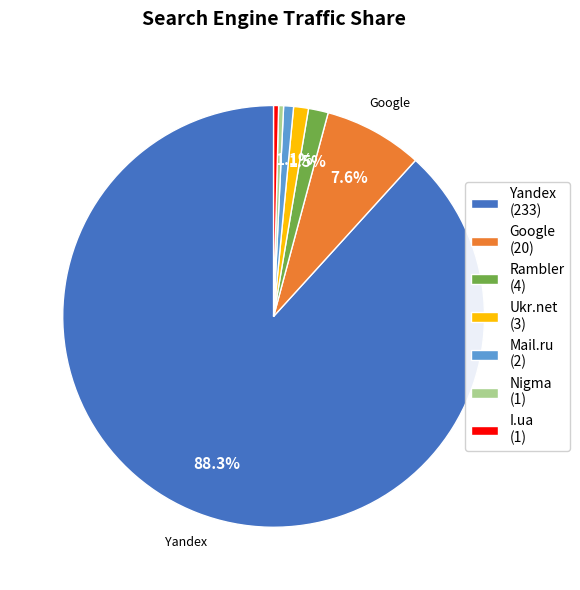

Combined, do Ukr.net and Nigma account for over 50%?

No